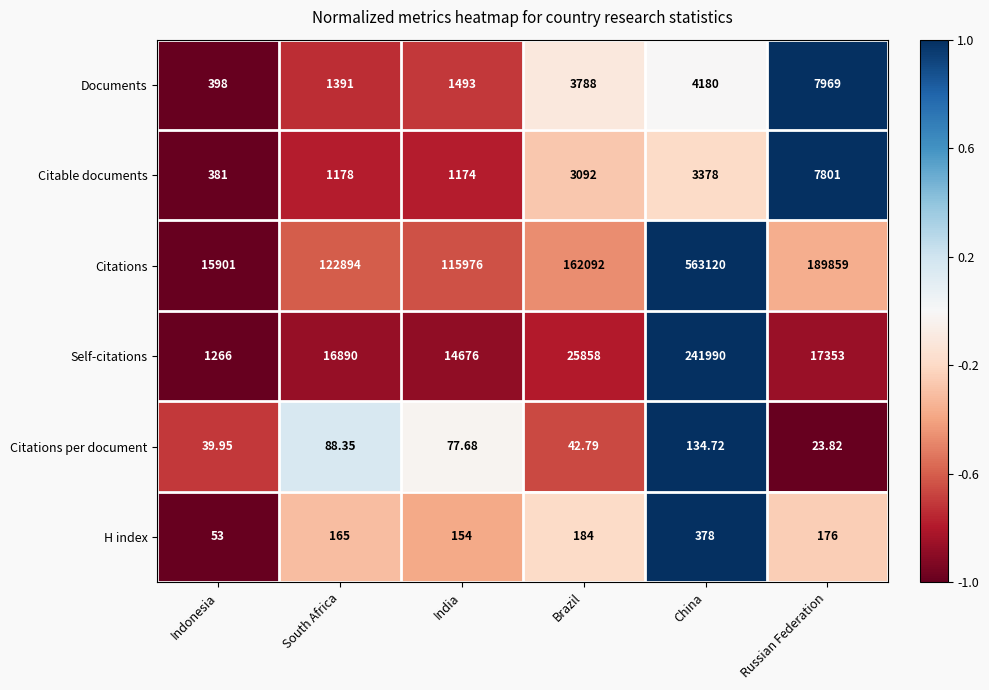

At which label is Documents closest to 4183?

China